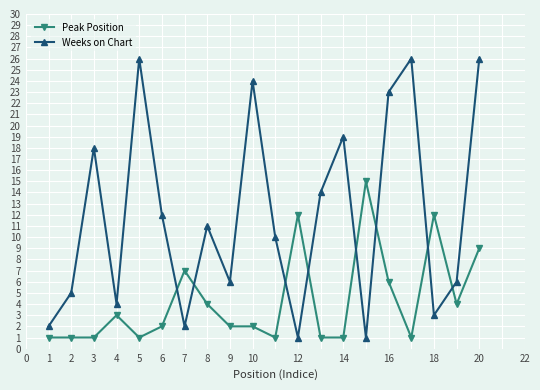

True or false: Peak Position and Weeks on Chart intersect in this chart.

True